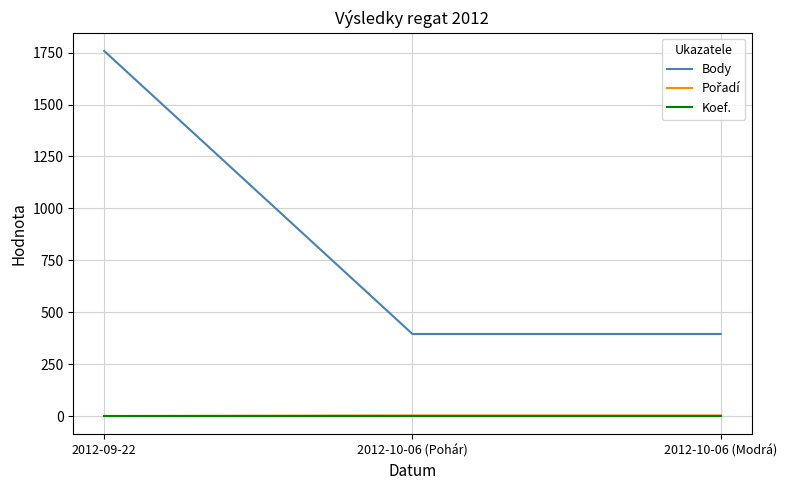

What is the sum of all Koef. values?

6